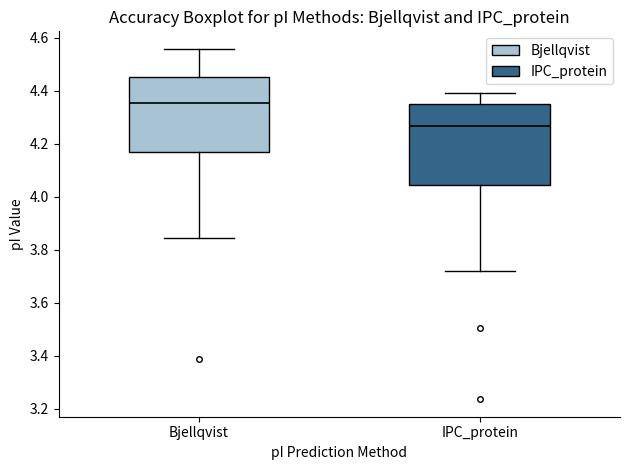

Comparing the boxes themselves (not the whiskers), which one is the tallest?

IPC_protein